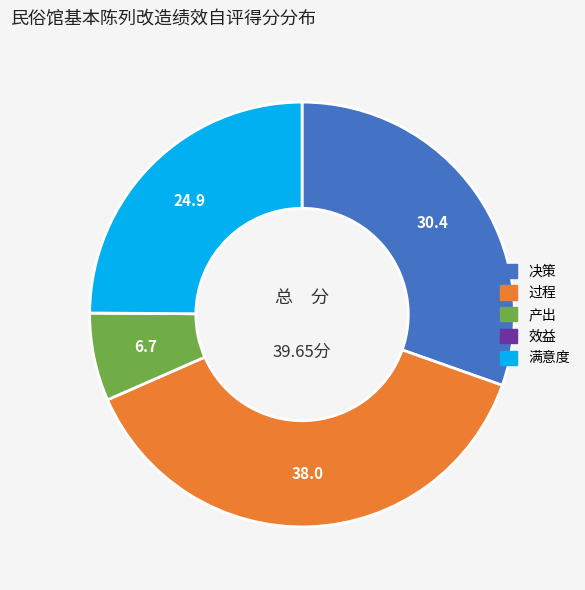

Between 决策 and 产出, which is larger?

决策